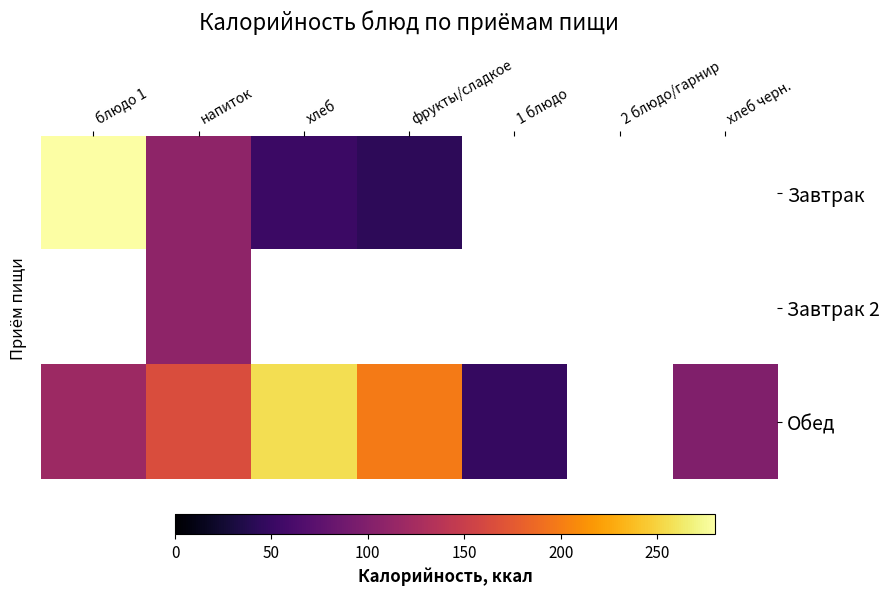

True or false: Завтрак has a value of 109.0 at напиток.

True